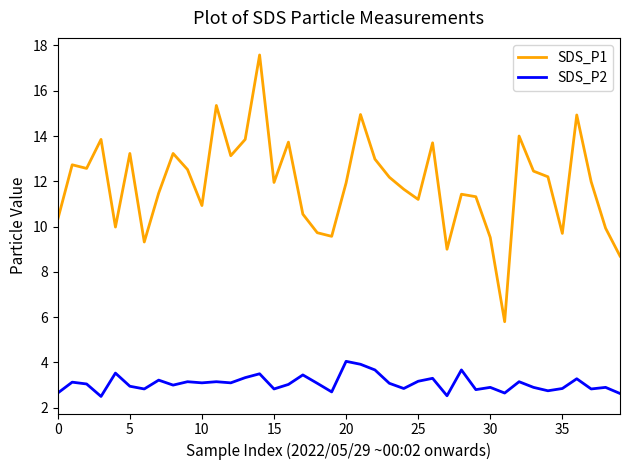

Which series has the largest range (max minus min)?

SDS_P1